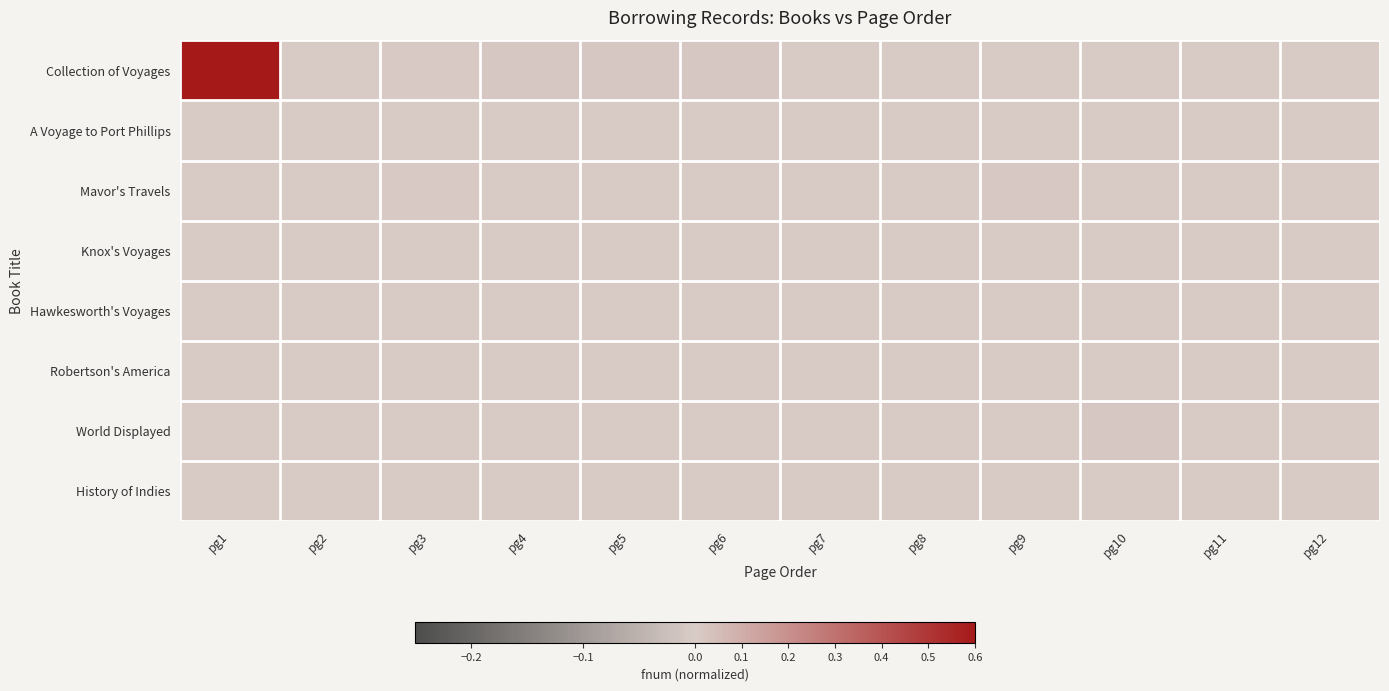

Between pg9 and pg6, which is larger?

pg6